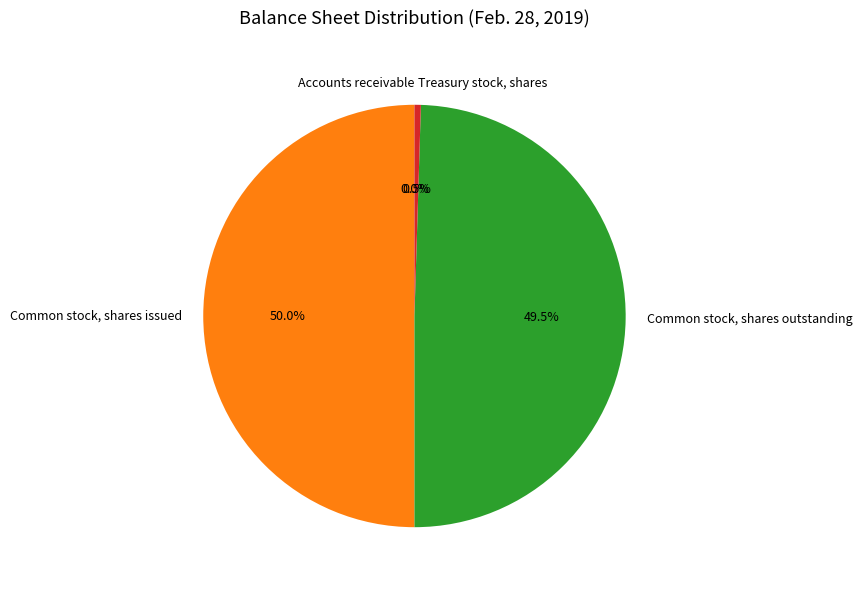

What portion of the pie excludes Common stock, shares issued?

50.0%